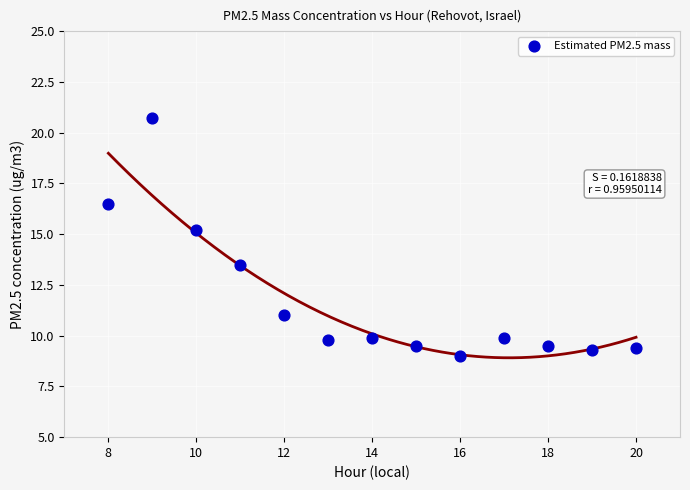

What is the range of Y values (max minus min)?

11.7